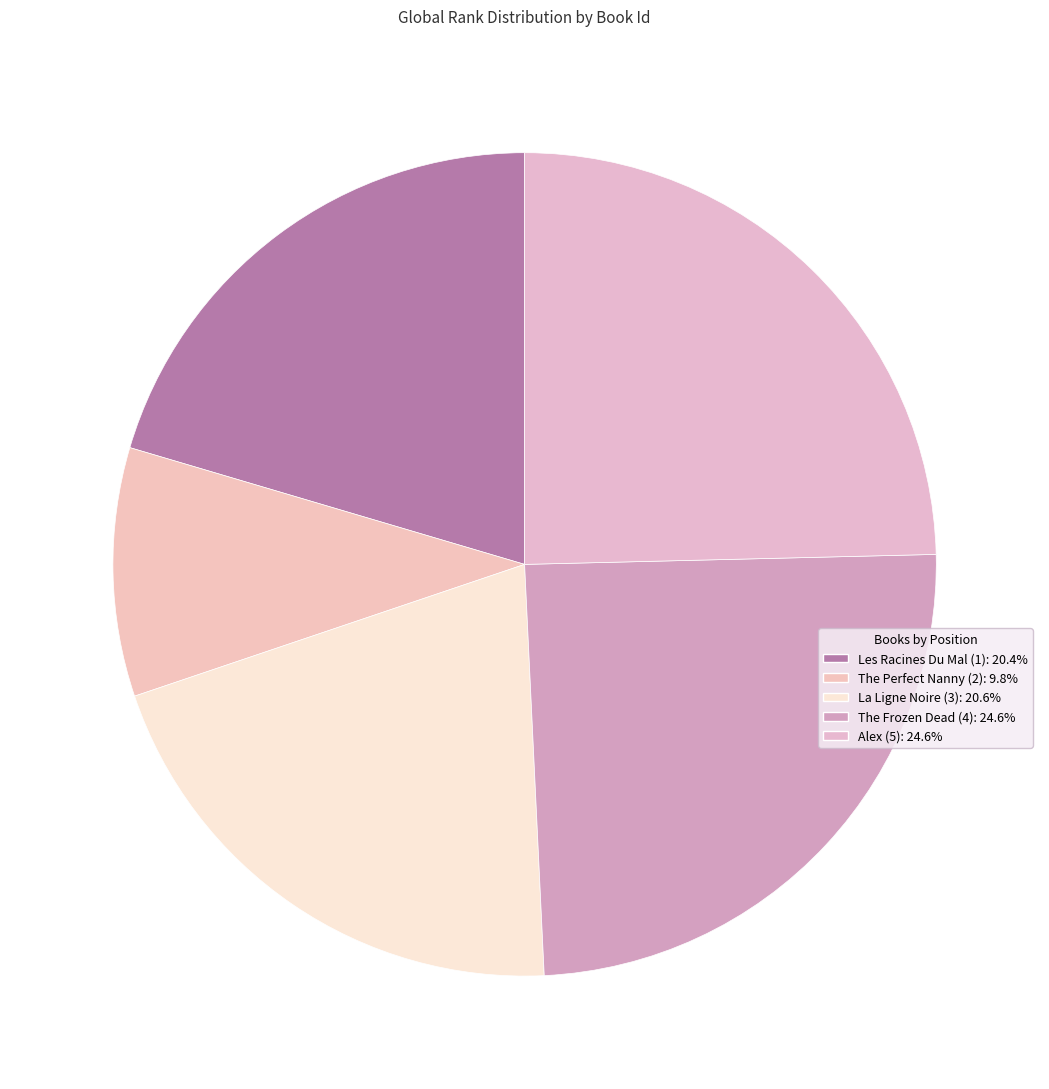

What percentage is the Les Racines Du Mal (1) slice, to the nearest percent?

20%